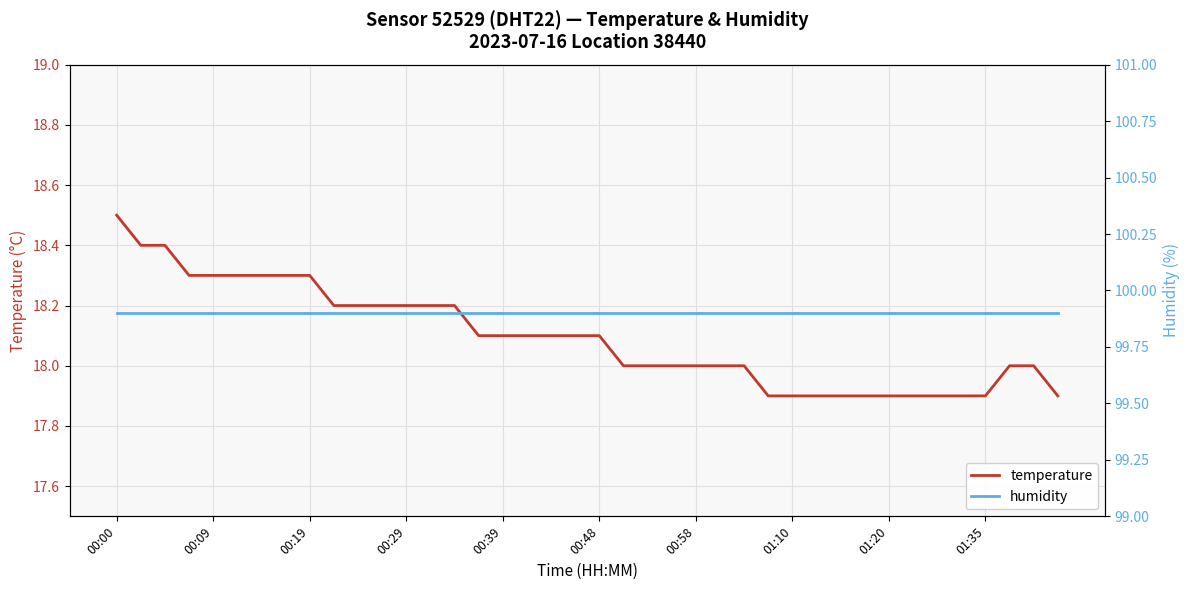

True or false: humidity and temperature cross at least once.

False